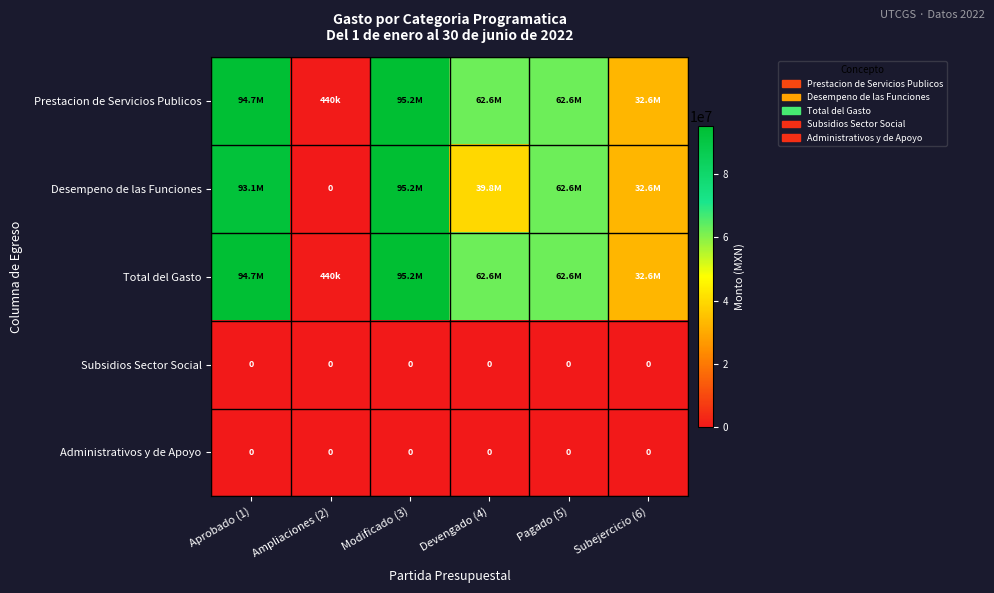

What is the total value across all series at Modificado (3)?

285484596.0